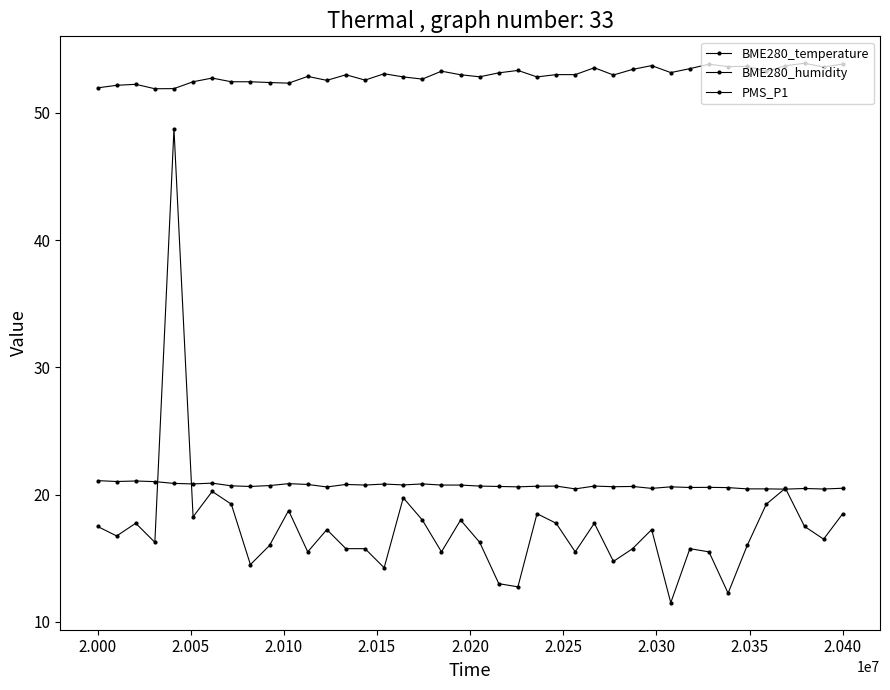

Does the chart display data point markers on the line(s)?

Yes